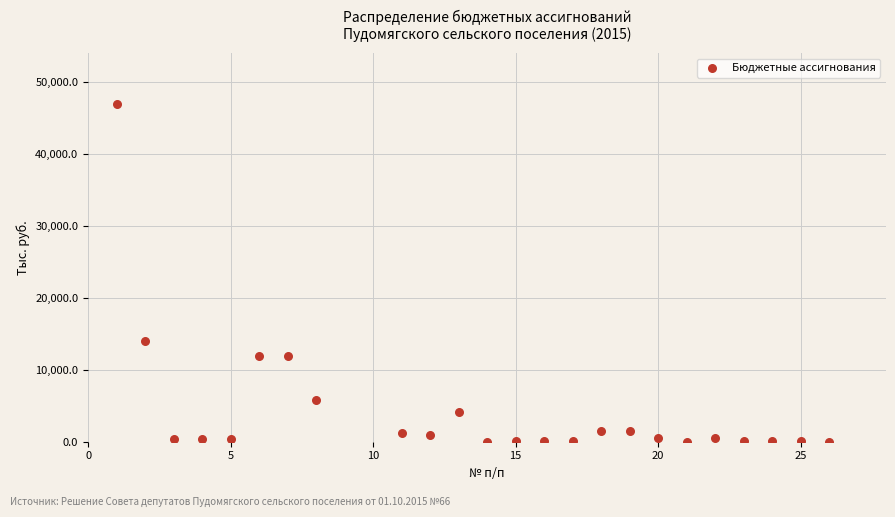

What is the range of Y values (max minus min)?

46969.1